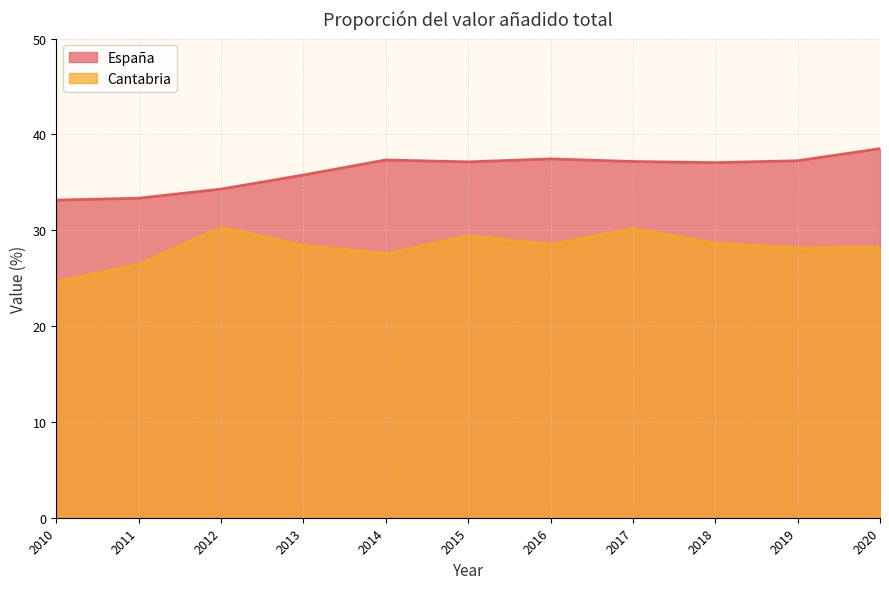

What is the difference between the second highest and minimum values in the España series?

4.3